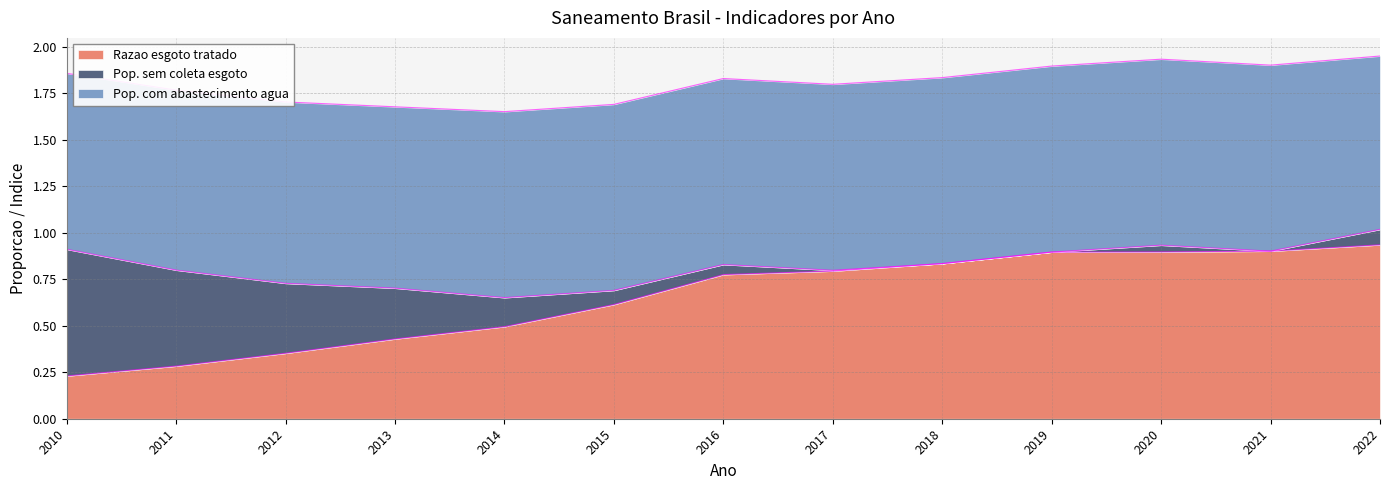

True or false: Pop. com abastecimento agua and Pop. sem coleta esgoto intersect in this chart.

False